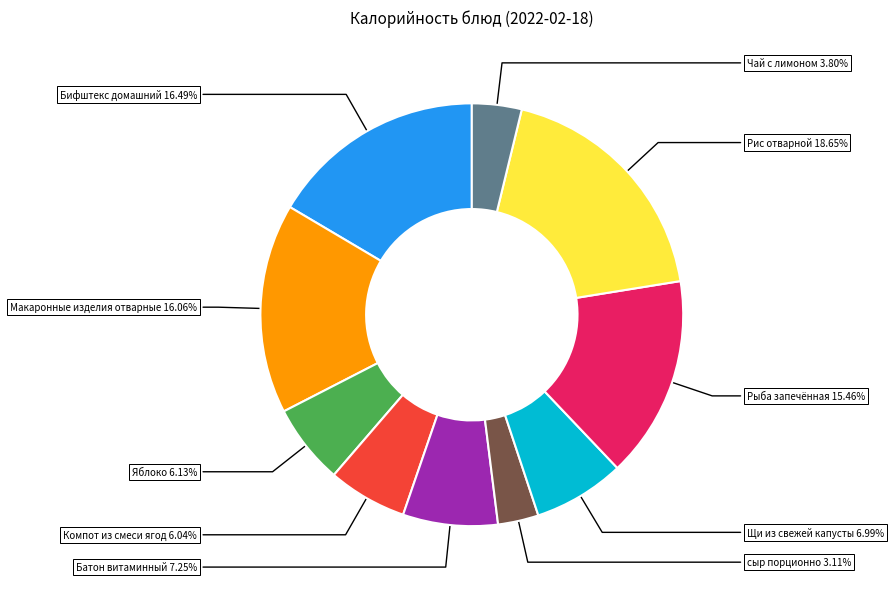

How many segments does this pie chart have?

10